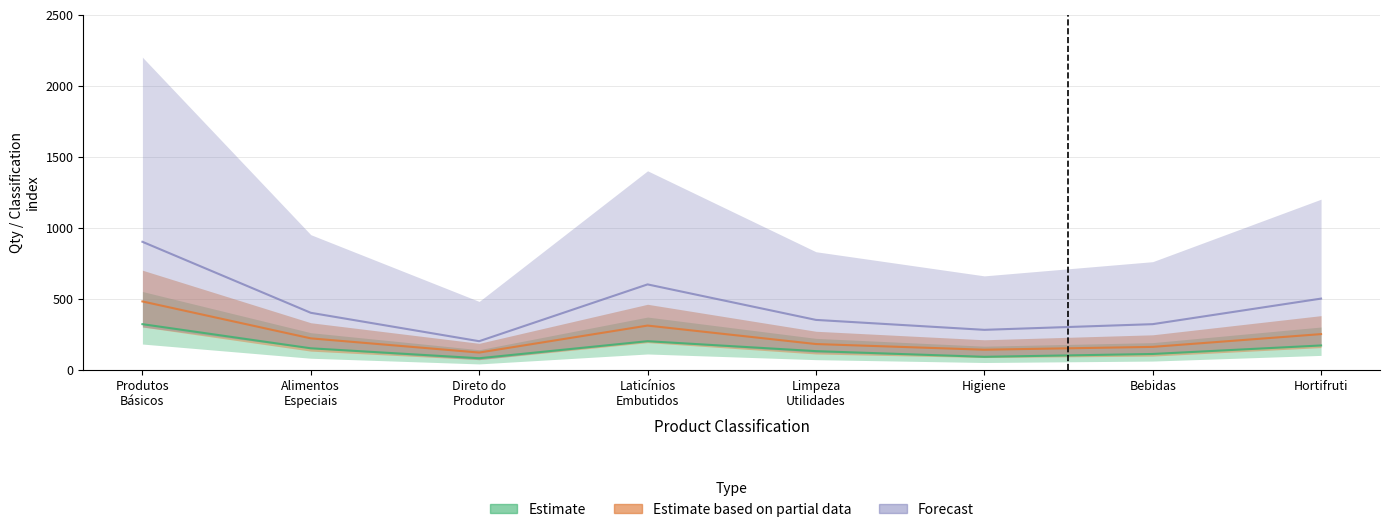

Where is the first local maximum for Estimate?

Laticínios Embutidos